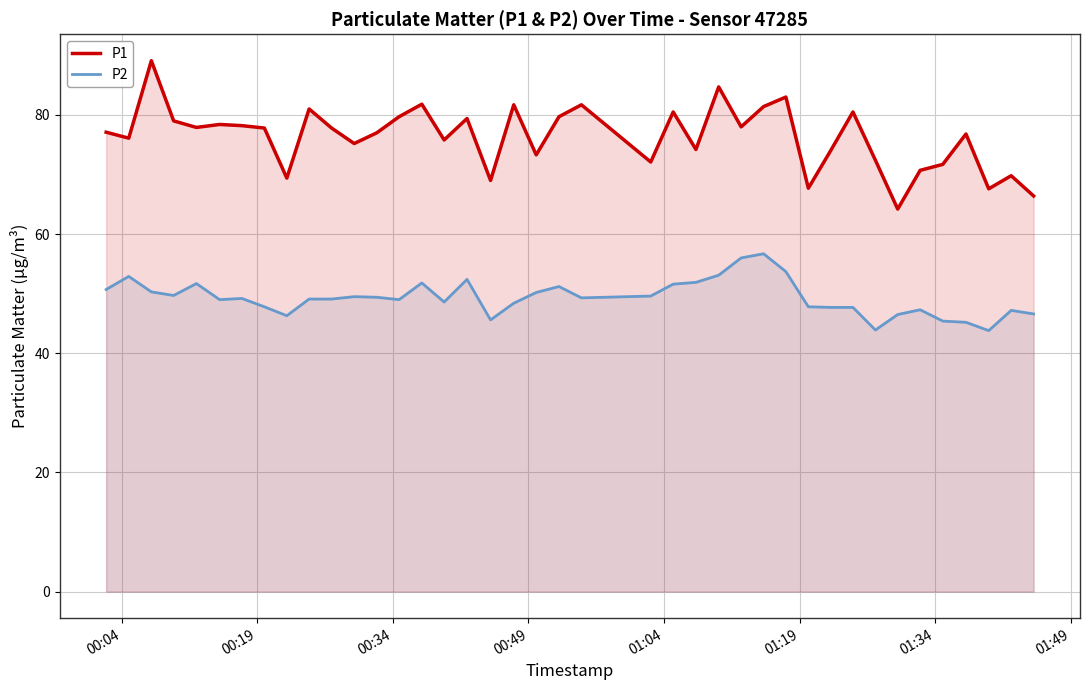

What is the value of the P2 point at the 35th from the left?

47.3